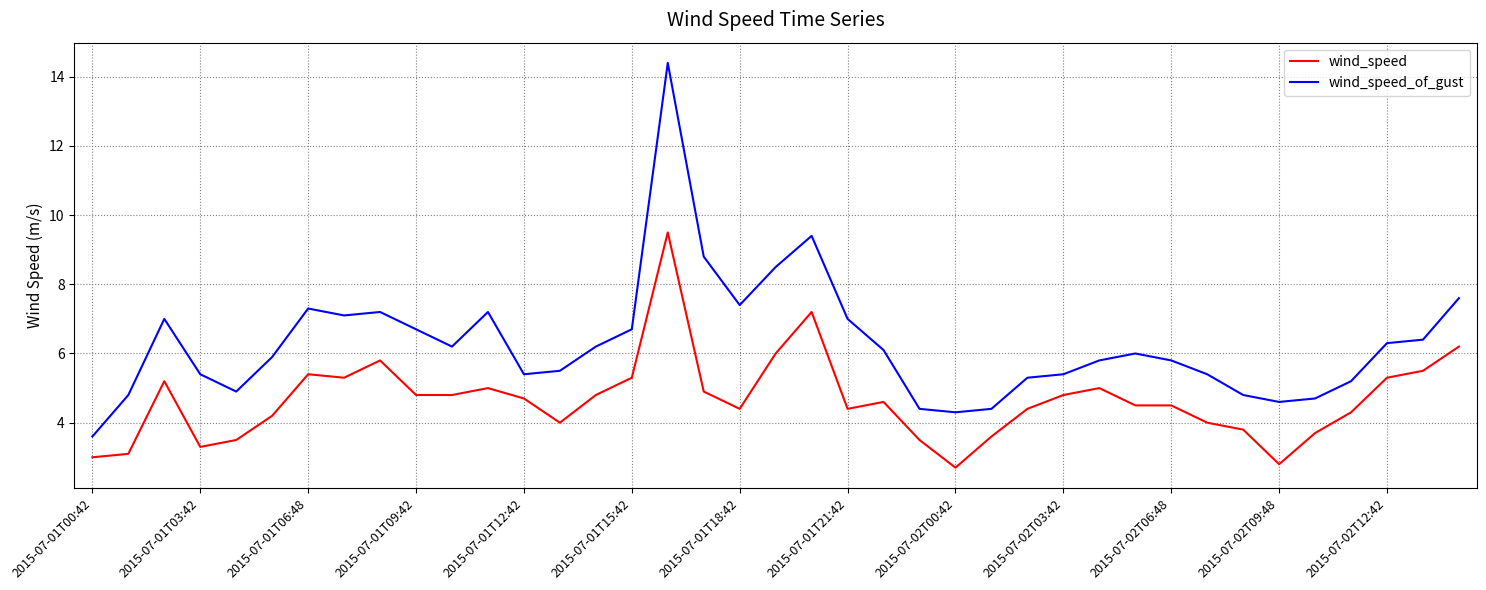

What is the minimum value for wind_speed_of_gust?

3.6